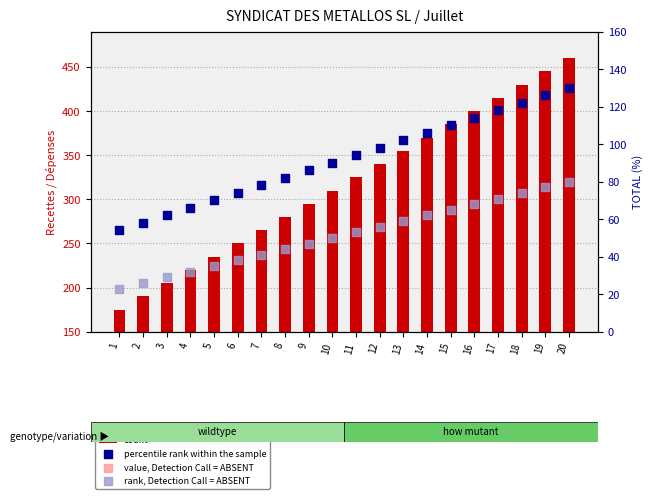

Which series contains the highest Y value?

count